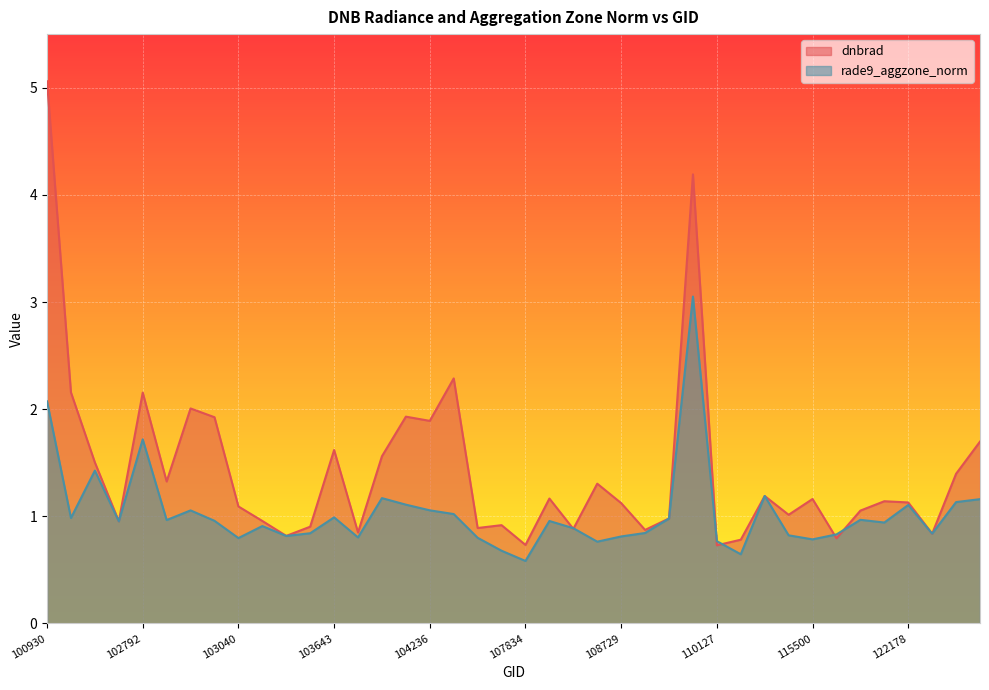

What is the value of the rade9_aggzone_norm point at the 6th from the left?

1.0